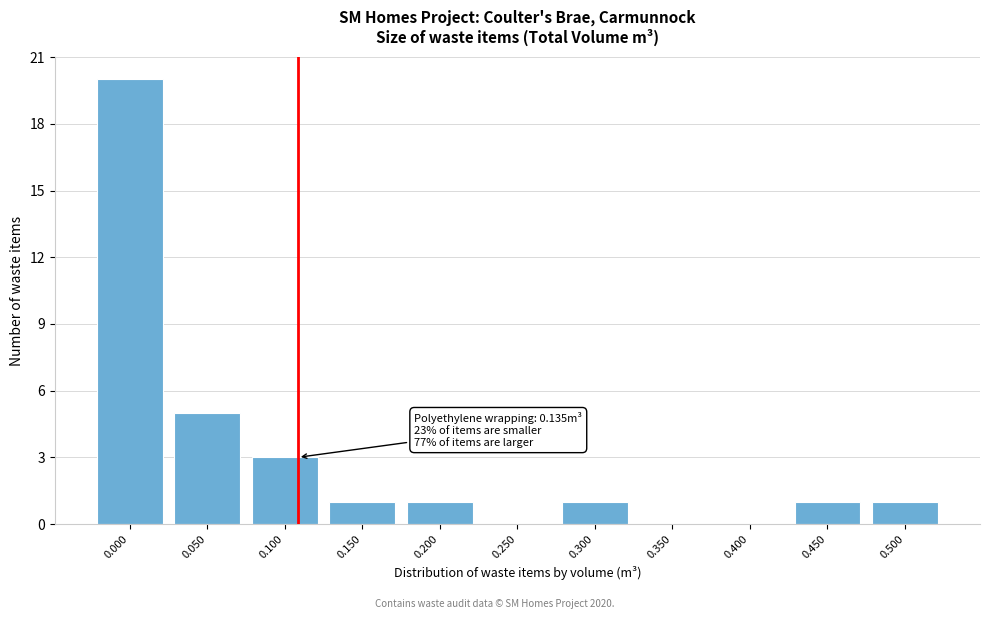

Reading left to right, extract all data points from this chart.

0.000=20	0.050=5	0.100=3	0.150=1	0.200=1	0.250=0	0.300=1	0.350=0	0.400=0	0.450=1	0.500=1